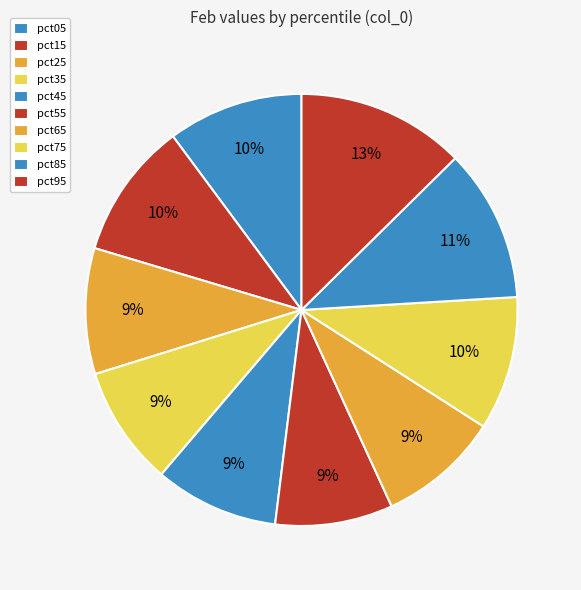

How many segments does this pie chart have?

10